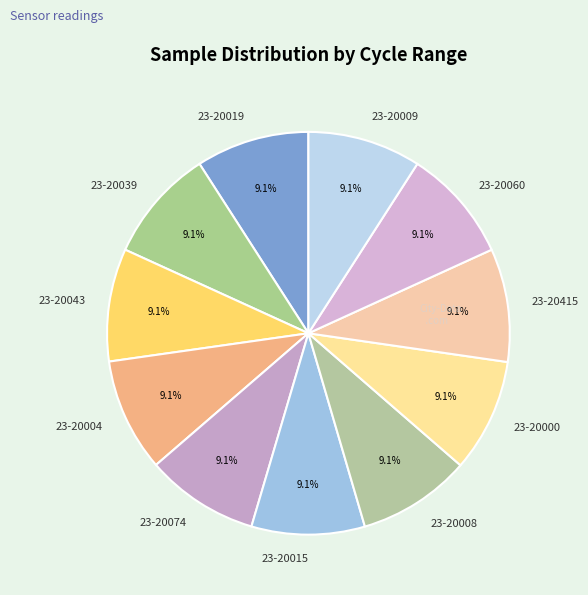

Approximately how many times larger is the value at 23-20039 compared to 23-20043?

1.0